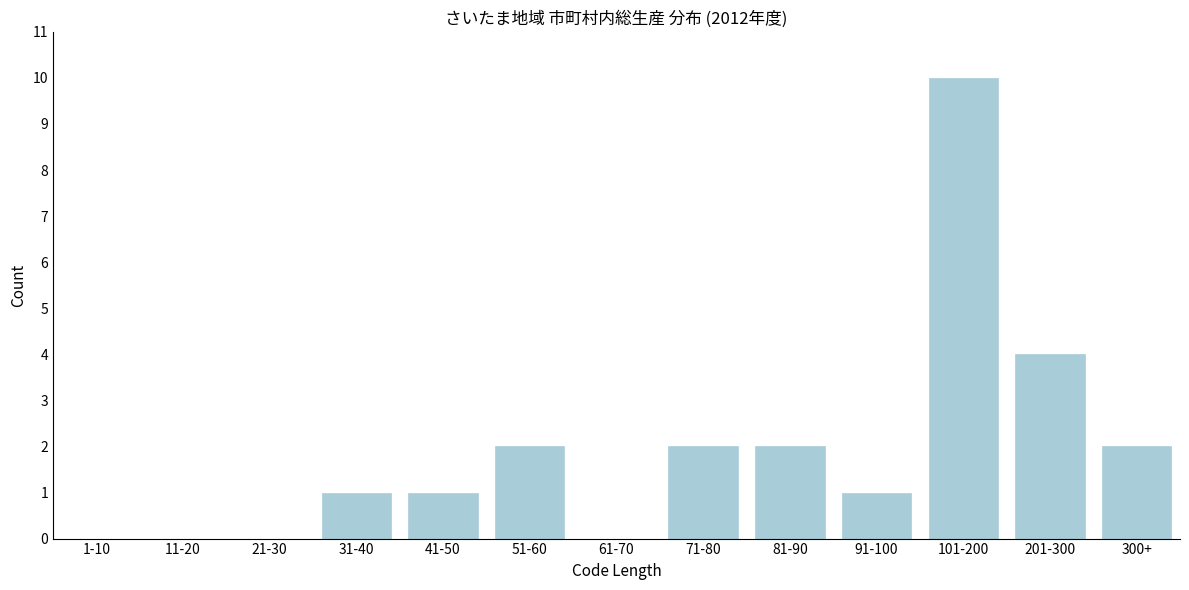

Reading right to left, list all the values displayed in this chart.

300+=2	201-300=4	101-200=10	91-100=1	81-90=2	71-80=2	61-70=0	51-60=2	41-50=1	31-40=1	21-30=0	11-20=0	1-10=0